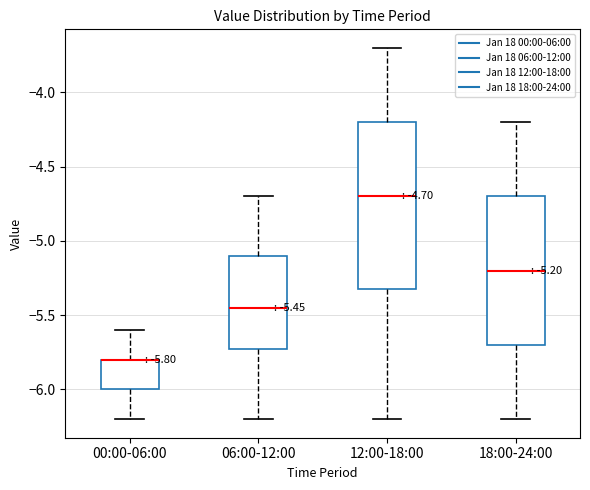

Comparing the boxes themselves (not the whiskers), which one is the tallest?

12:00-18:00